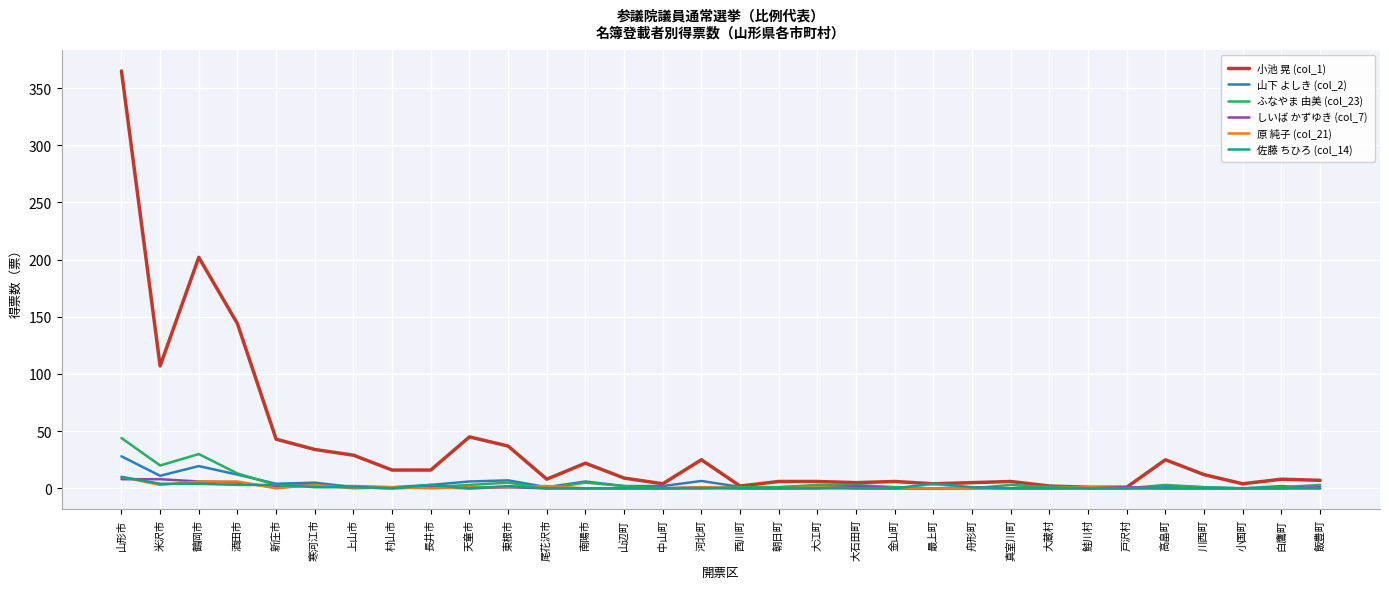

What is the average value of the 山下 よしき (col_2) series?

3.9